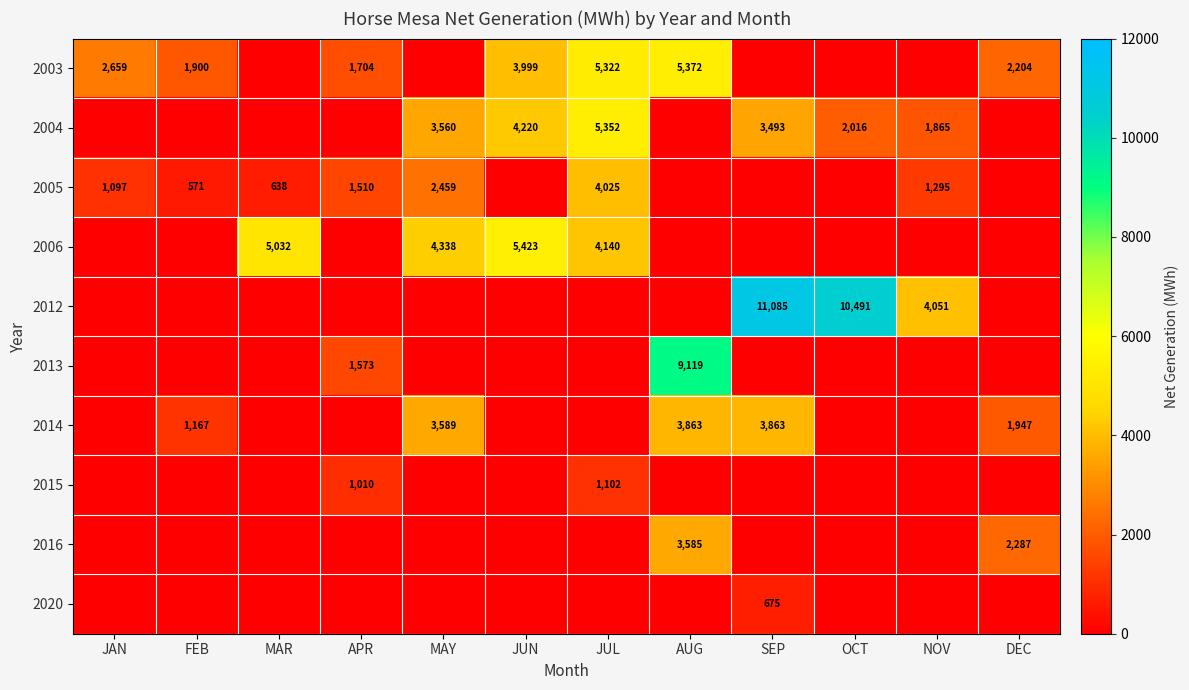

What is the difference between the highest and lowest values at AUG?

9119